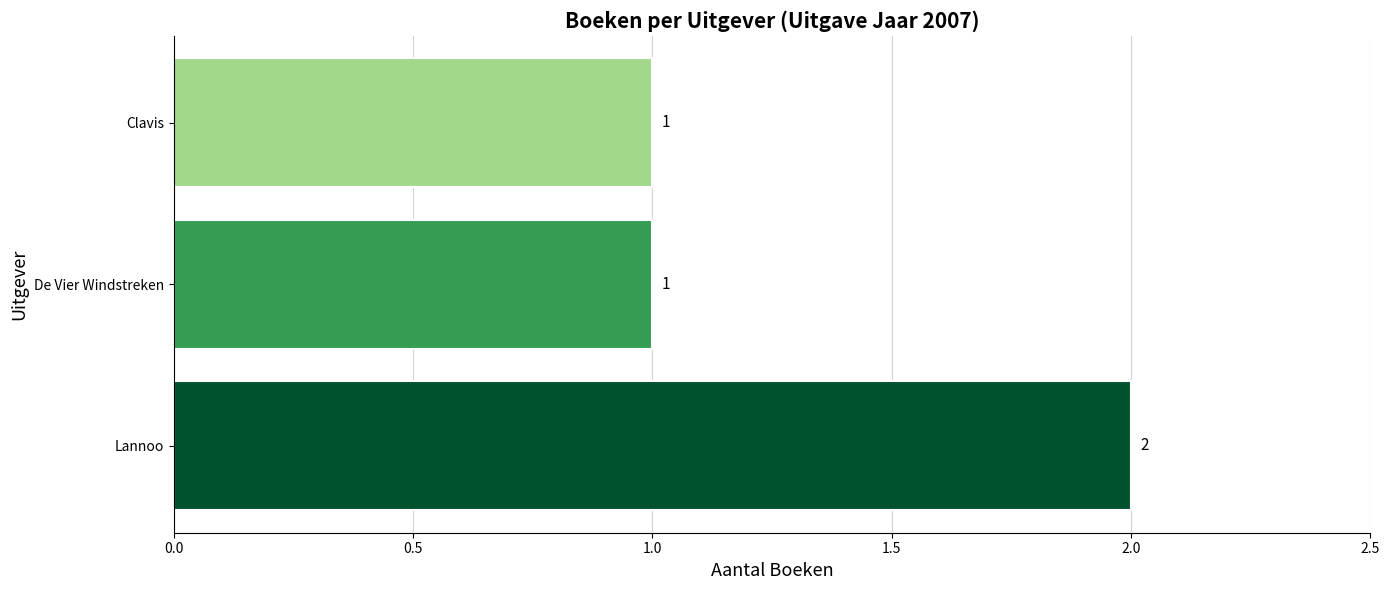

What is the ratio of the value at De Vier Windstreken to the value at Lannoo?

0.5